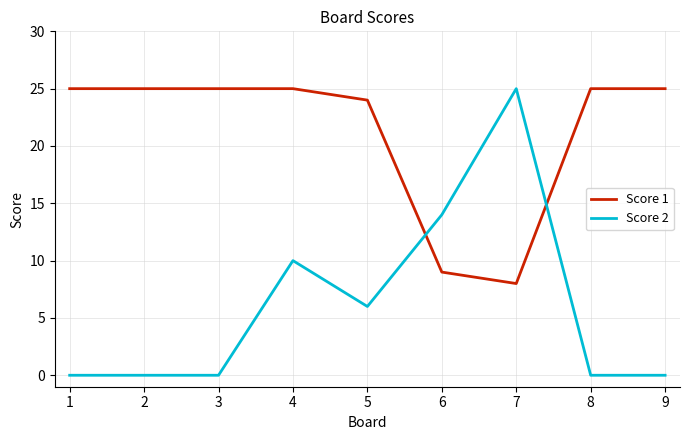

Is it true that Score 1 equals 25 at 4?

True